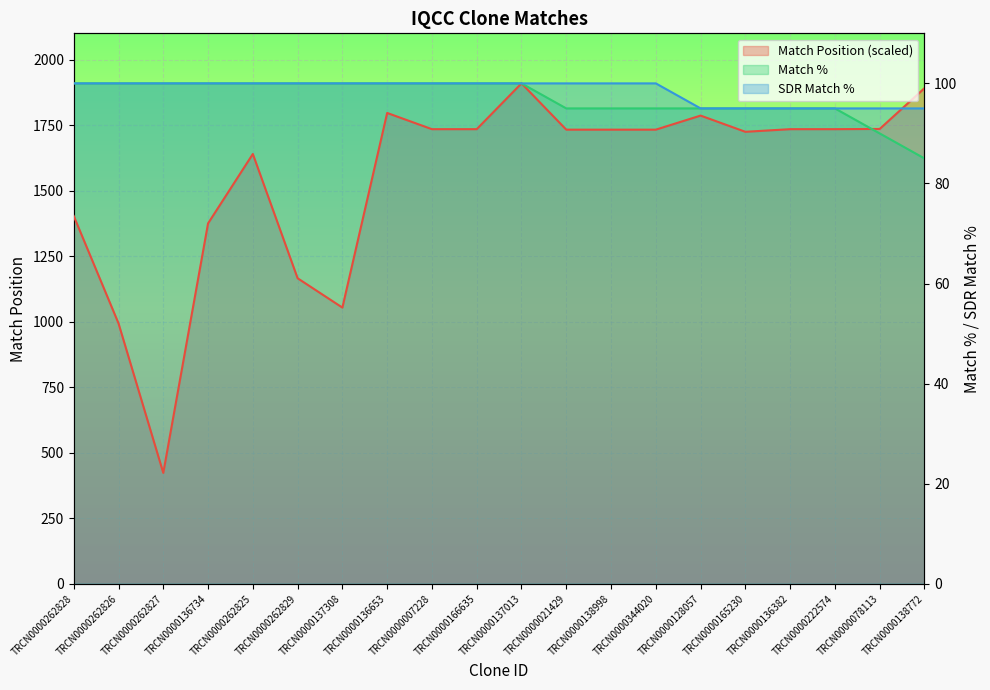

Where is Match % nearest to the value 92?

TRCN0000078113